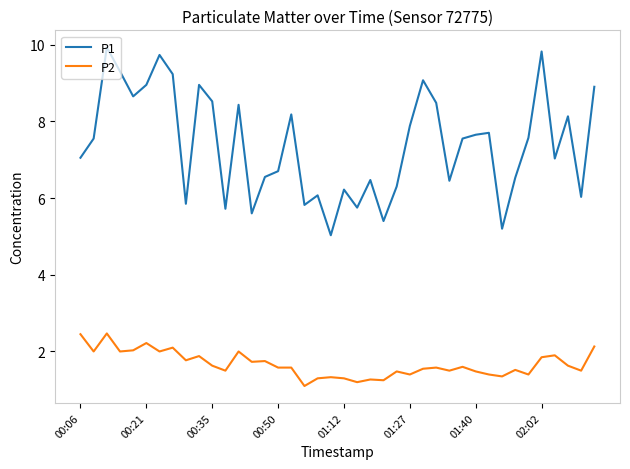

What is the highest value of the P1 series?

9.9